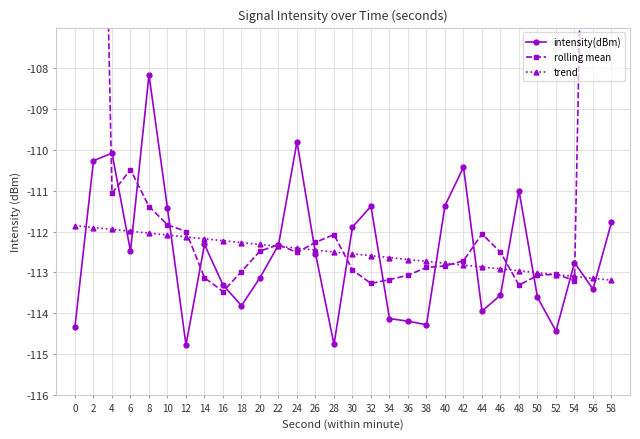

Between 0 and 58, which is larger?

58